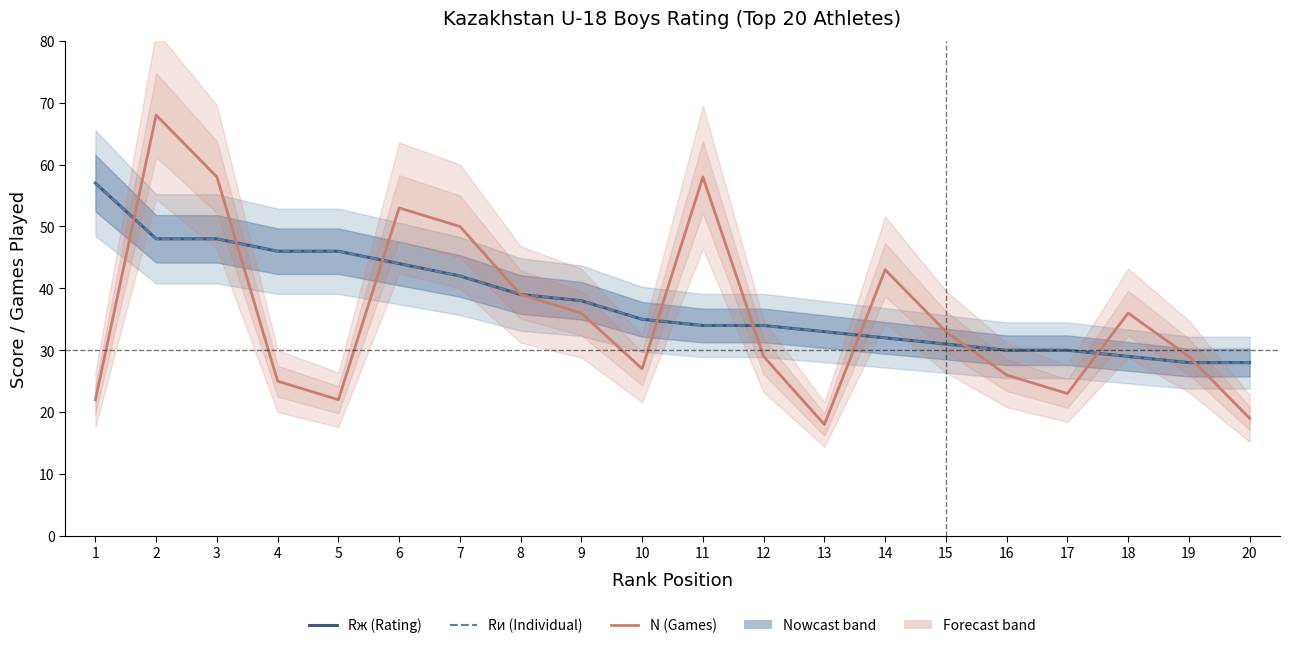

True or false: N (Games) and Rж (Rating) cross at least once.

True